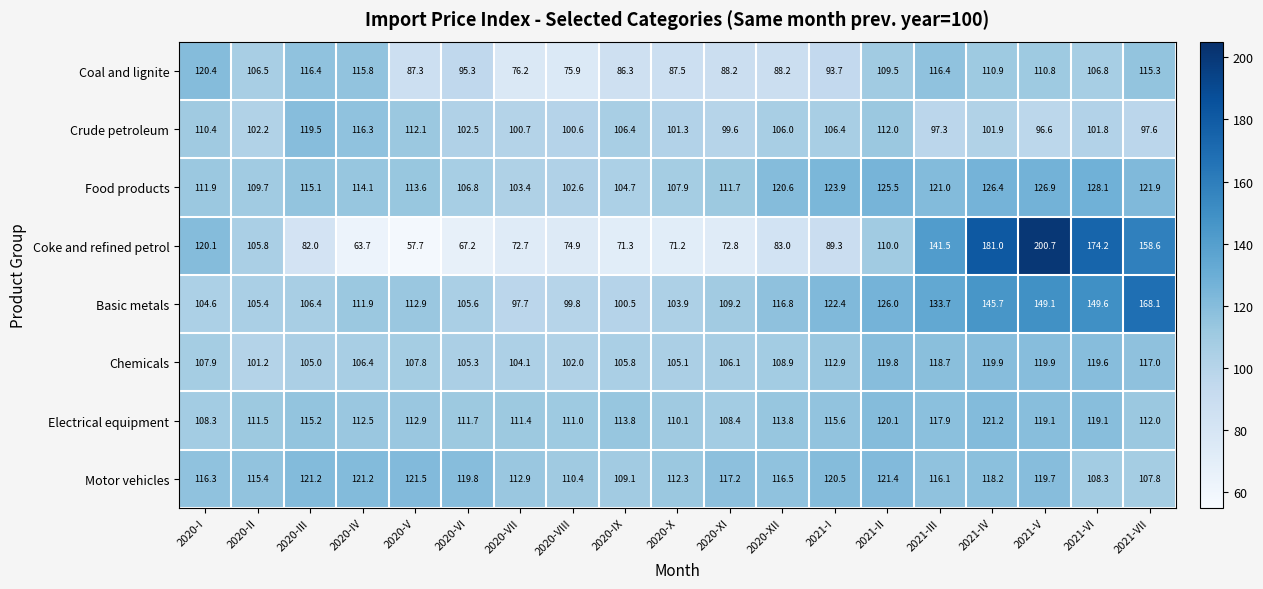

At how many categories does at least one series exceed 78?

19